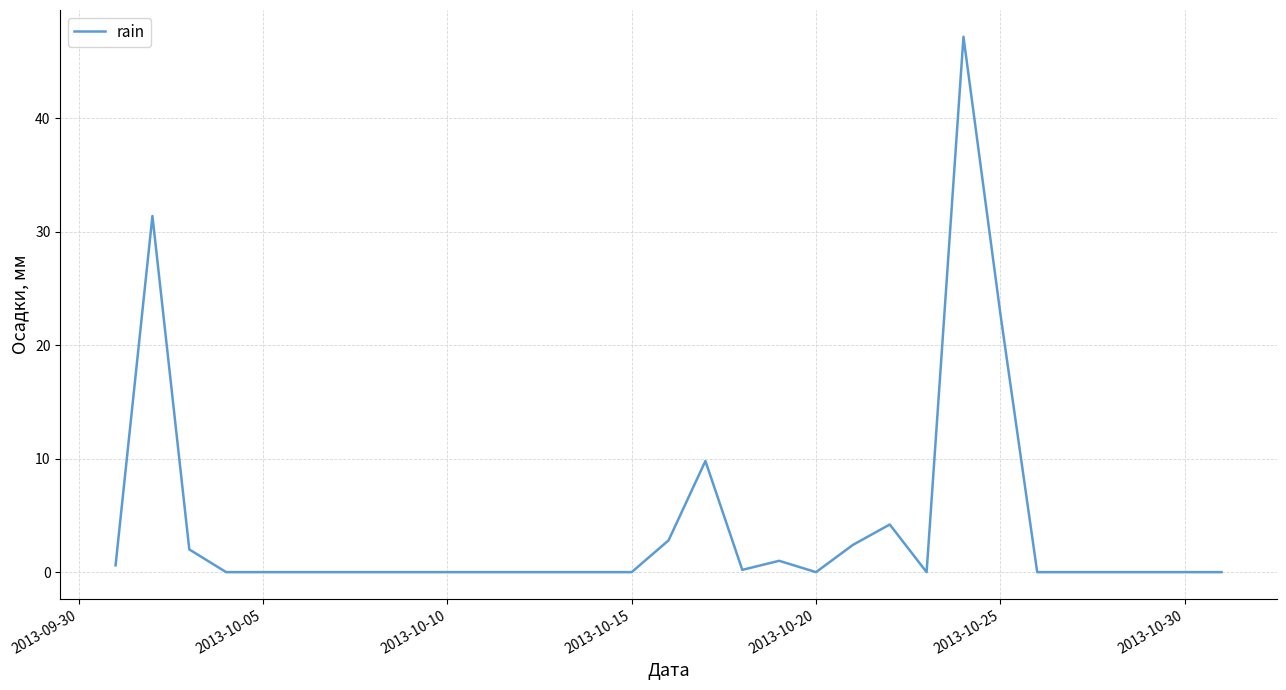

What is the maximum value shown in the chart?

47.2